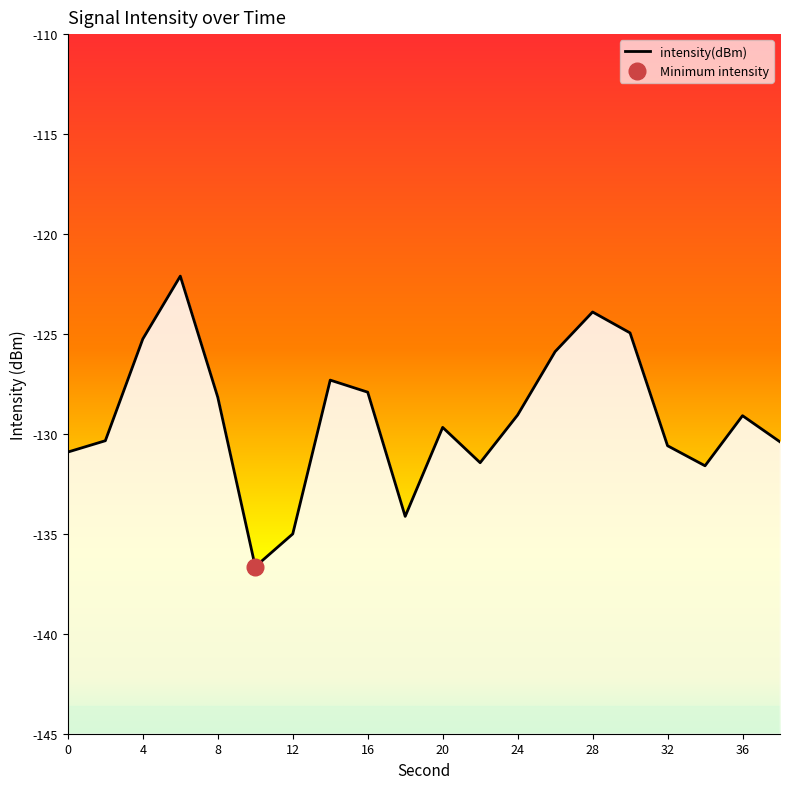

Which category has the highest value across all series?

6